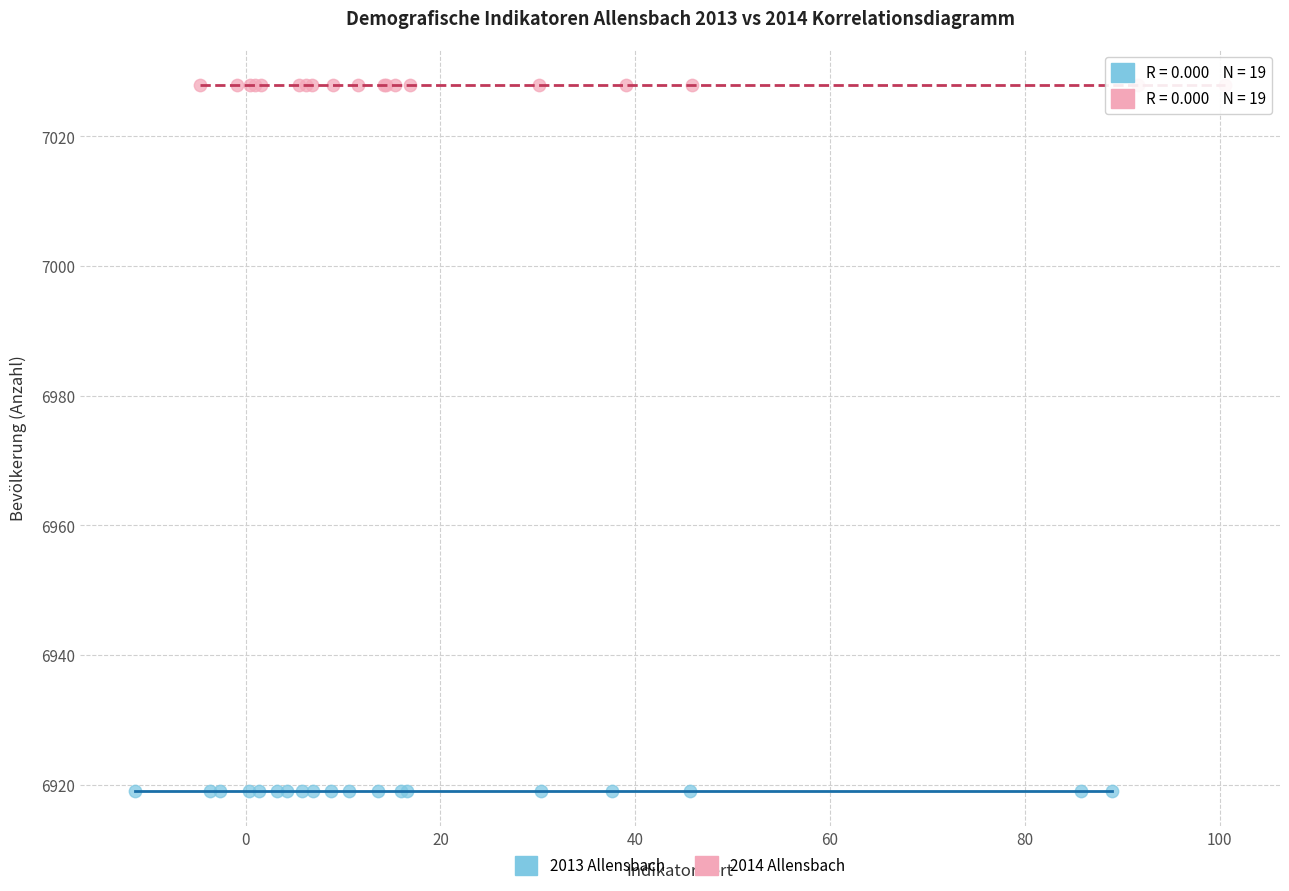

Which series contains the lowest Y value?

2013 Allensbach